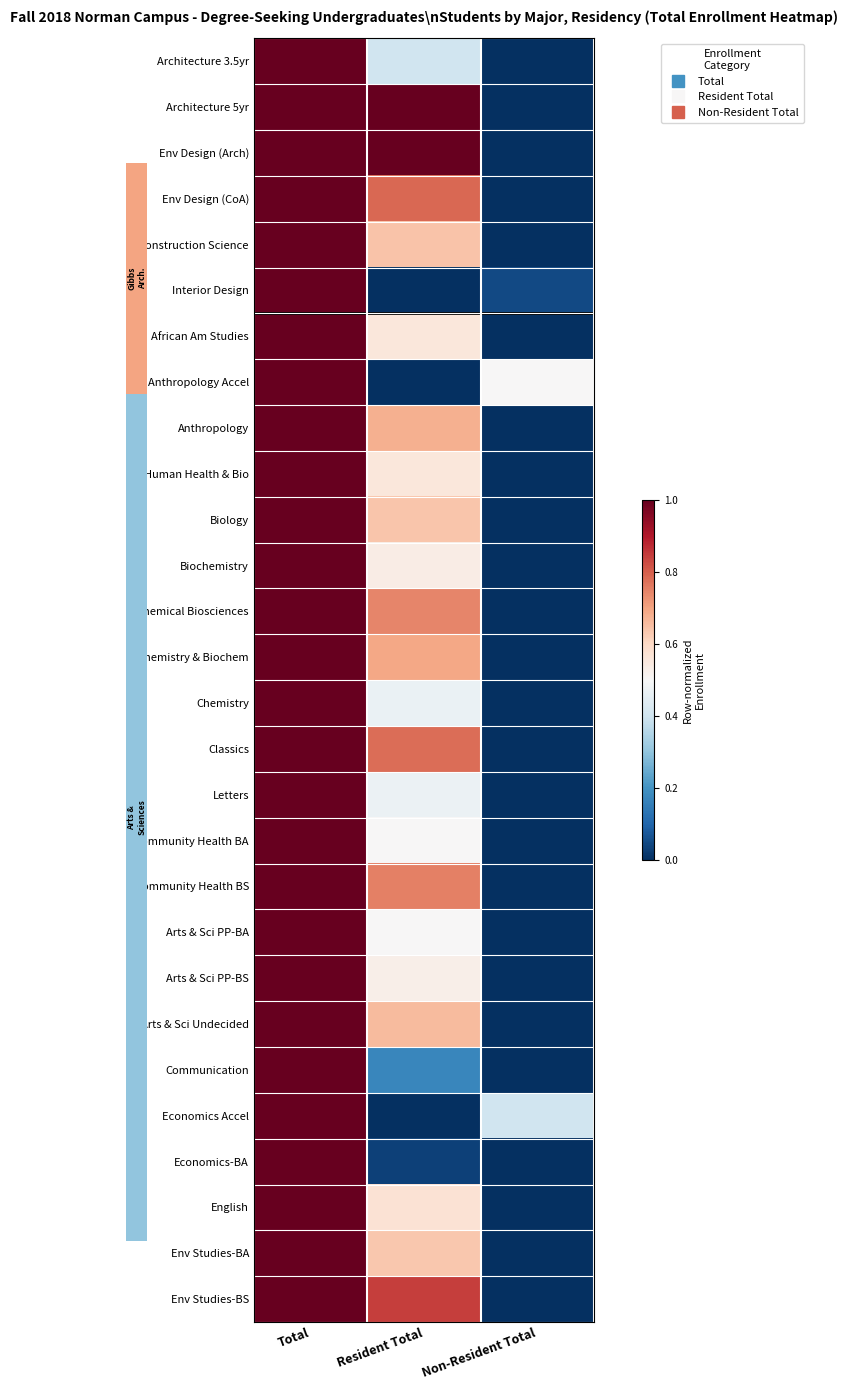

The Chemistry series shows 0.0 at Non-Resident Total. True or false?

True